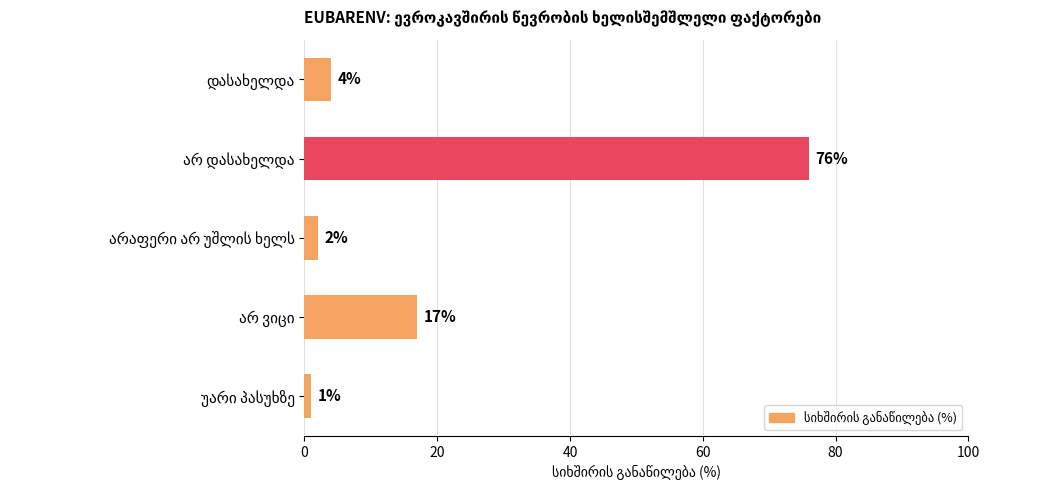

What is the minimum value shown in the chart?

1